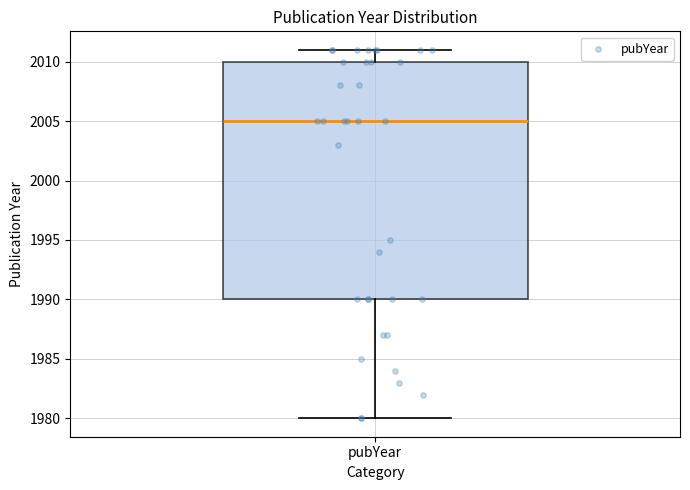

Transcribe this box plot: give where the median line is, the range the box spans, and where the two whiskers end, as read against the y-axis. The values are not printed on the chart, so give them approximately, as read against the axis.

median 2005, box 1990 to 2010, whiskers 1980 to 2011